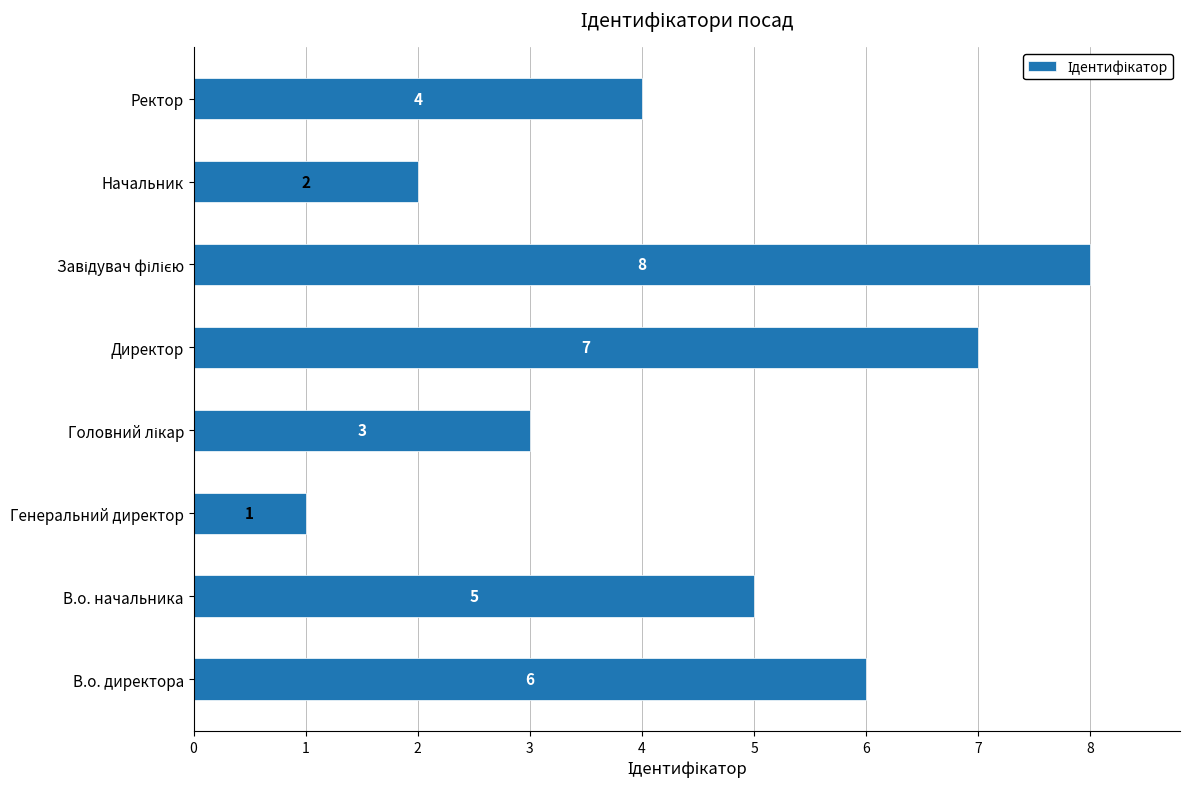

Between В.о. начальника and Директор, which is larger?

Директор